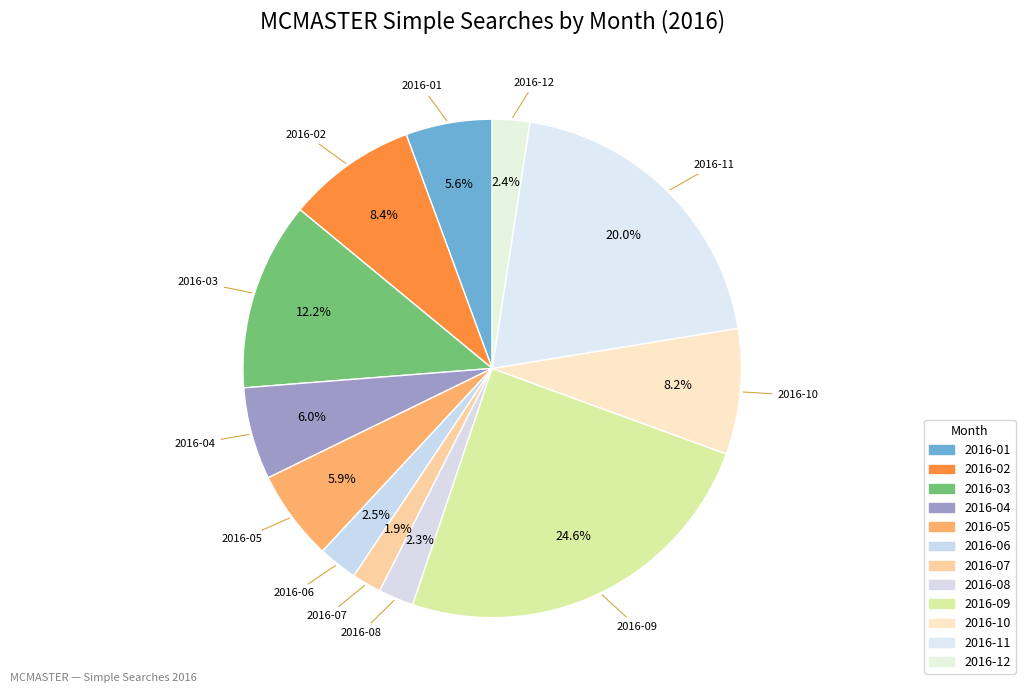

To the nearest percent, what portion does 2016-11 represent?

20%